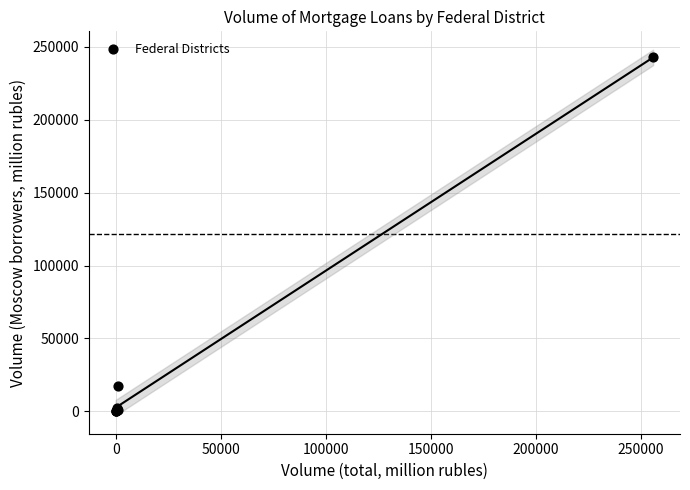

What Y value in the scatter plot is closest to 121269?

17553